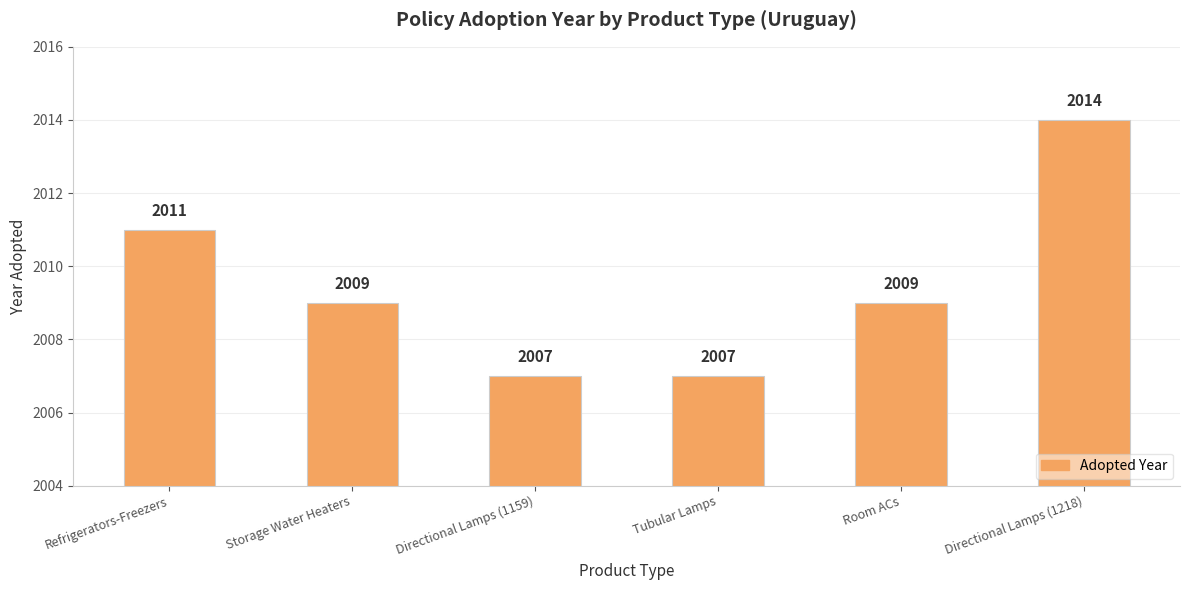

What is the greatest value displayed?

2014